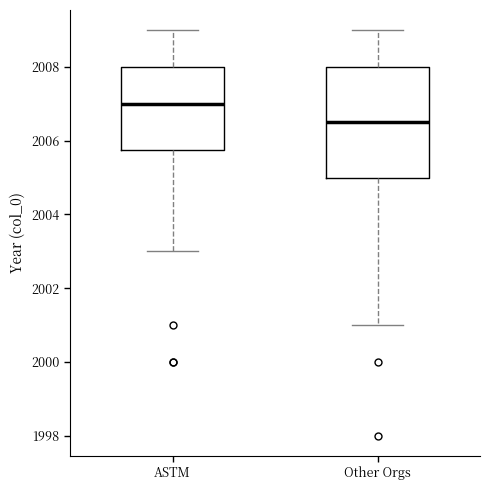

Which box has the lowest median line?

Other Orgs